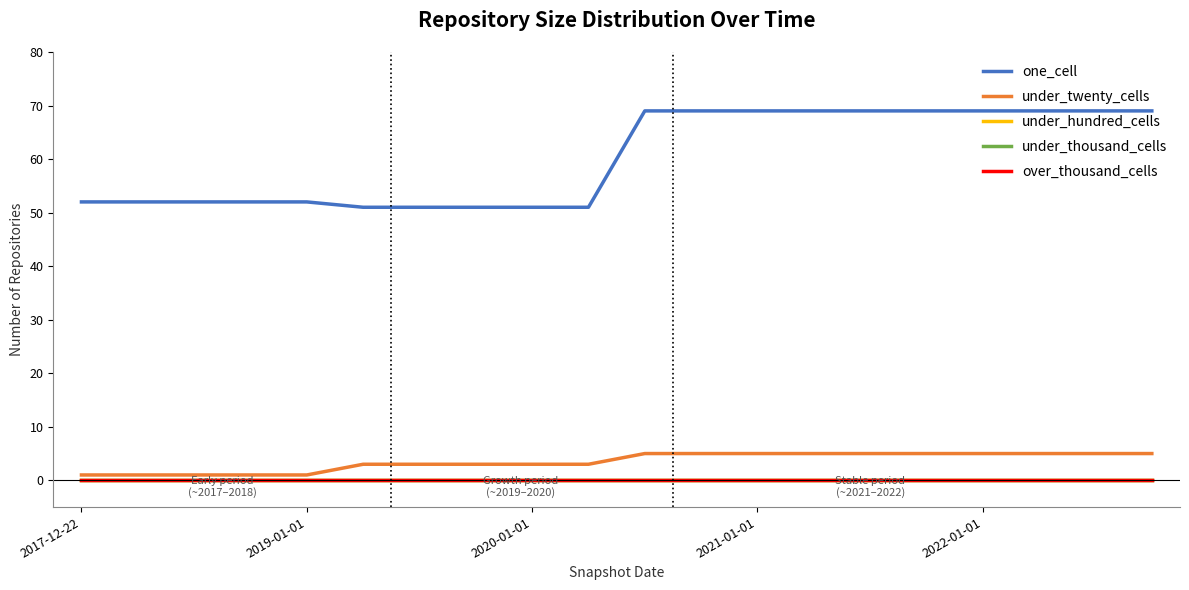

Which series has the largest range (max minus min)?

one_cell